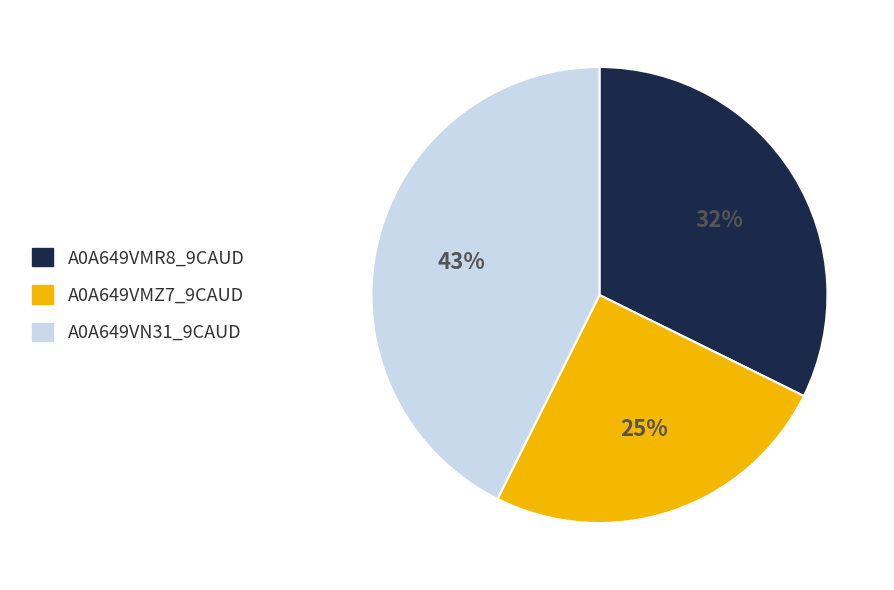

Does A0A649VMZ7_9CAUD represent more than half of the total?

No